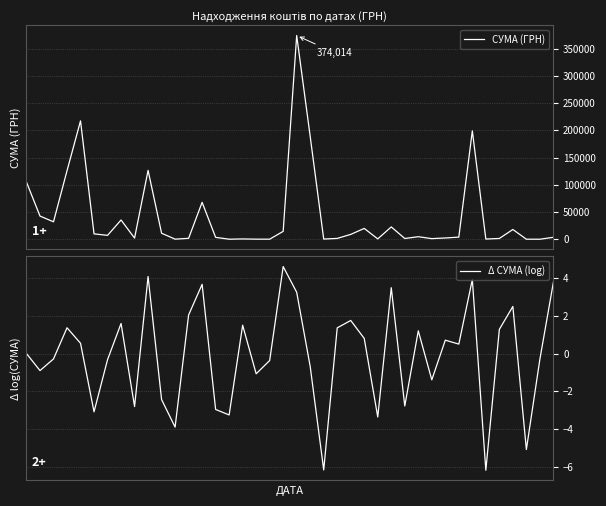

How many data points in СУМА (ГРН) are above 4707?

20